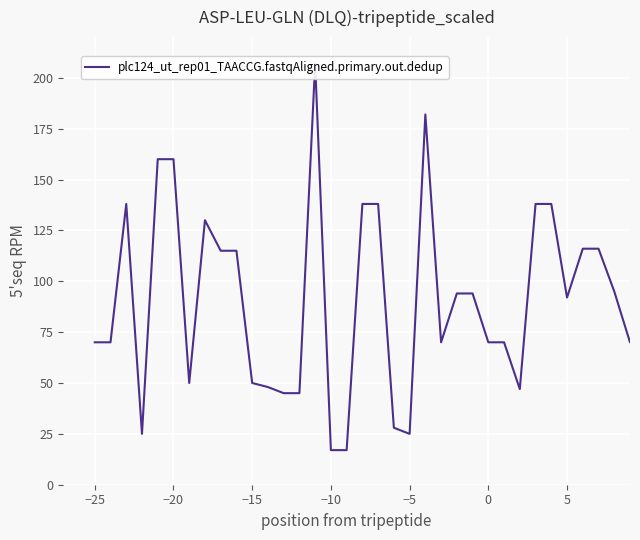

Count the number of values greater than 70.

18